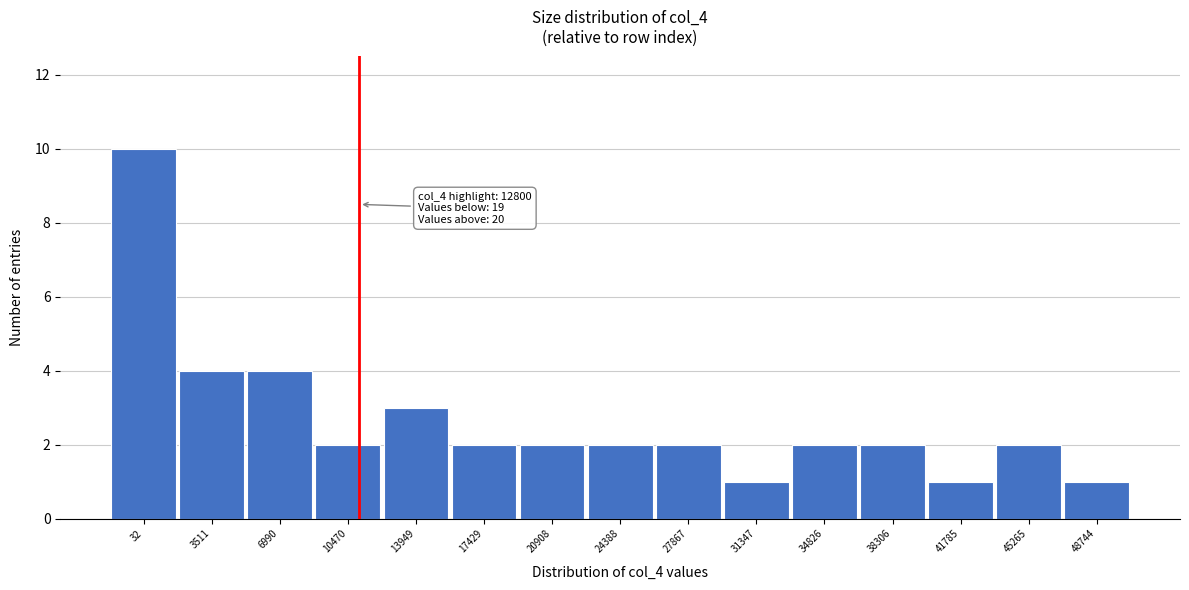

Reading left to right, transcribe all the data shown in this chart.

32=10	3511=4	6990=4	10470=2	13949=3	17429=2	20908=2	24388=2	27867=2	31347=1	34826=2	38306=2	41785=1	45265=2	48744=1